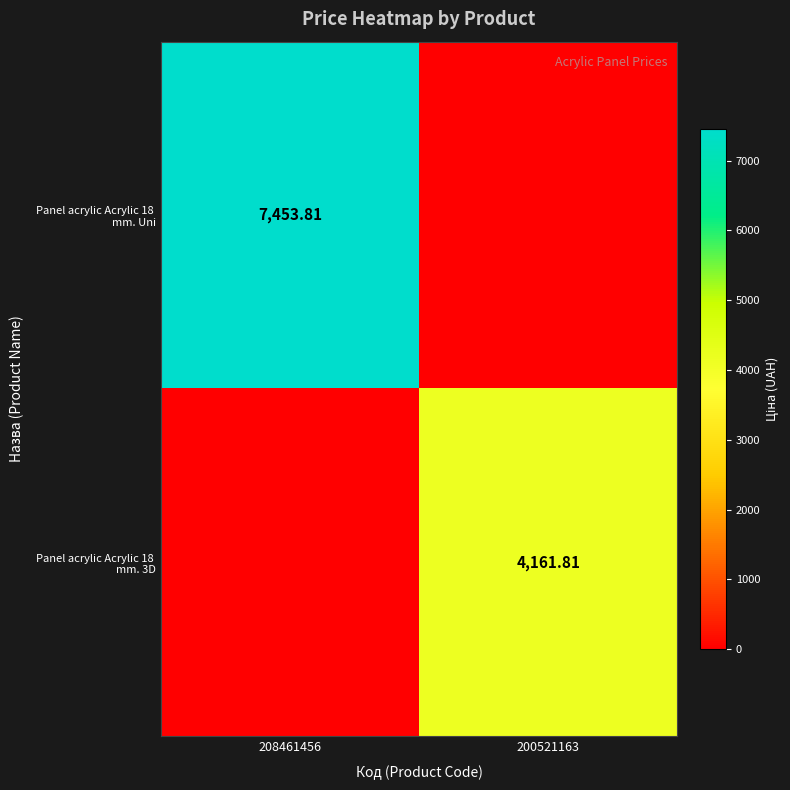

Which has a higher value, 200521163 or 208461456?

208461456